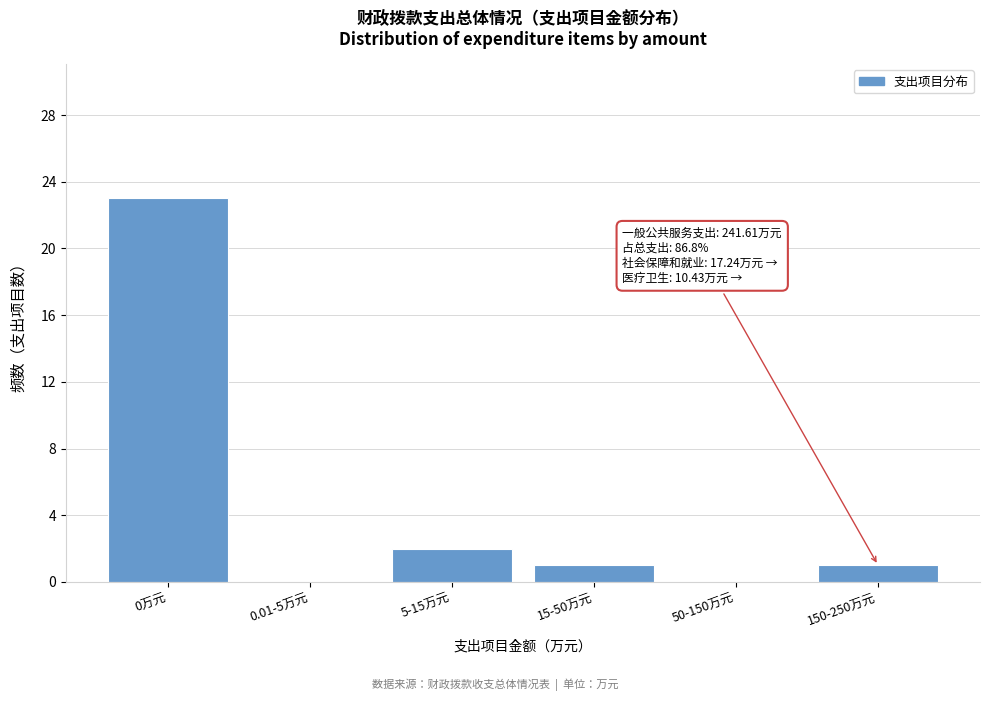

Reading right to left, extract all data points from this chart.

150-250万元=1	50-150万元=0	15-50万元=1	5-15万元=2	0.01-5万元=0	0万元=23